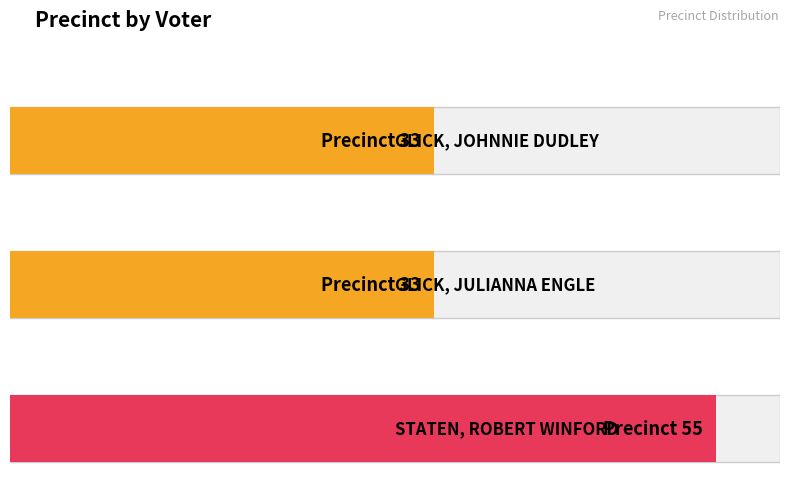

What is the change in value from GLICK, JULIANNA ENGLE to STATEN, ROBERT WINFORD?

+22